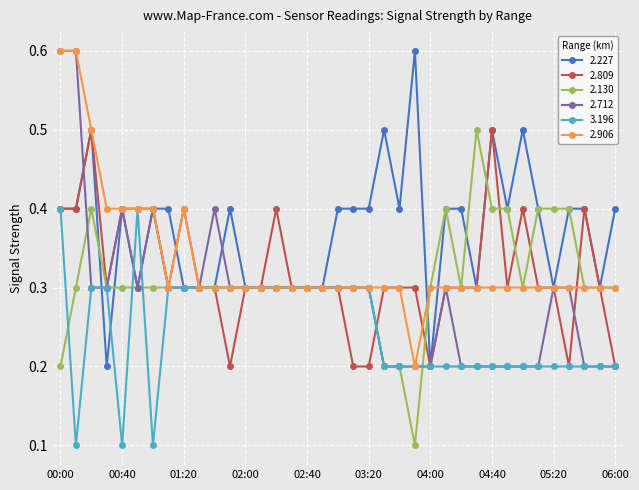

True or false: 2.809 has more than 0 points higher than both neighbors.

True